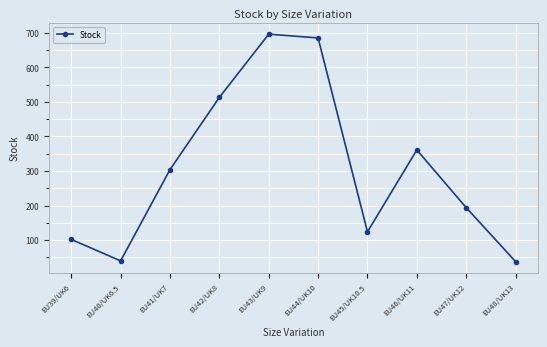

Count the number of categories in the chart.

10